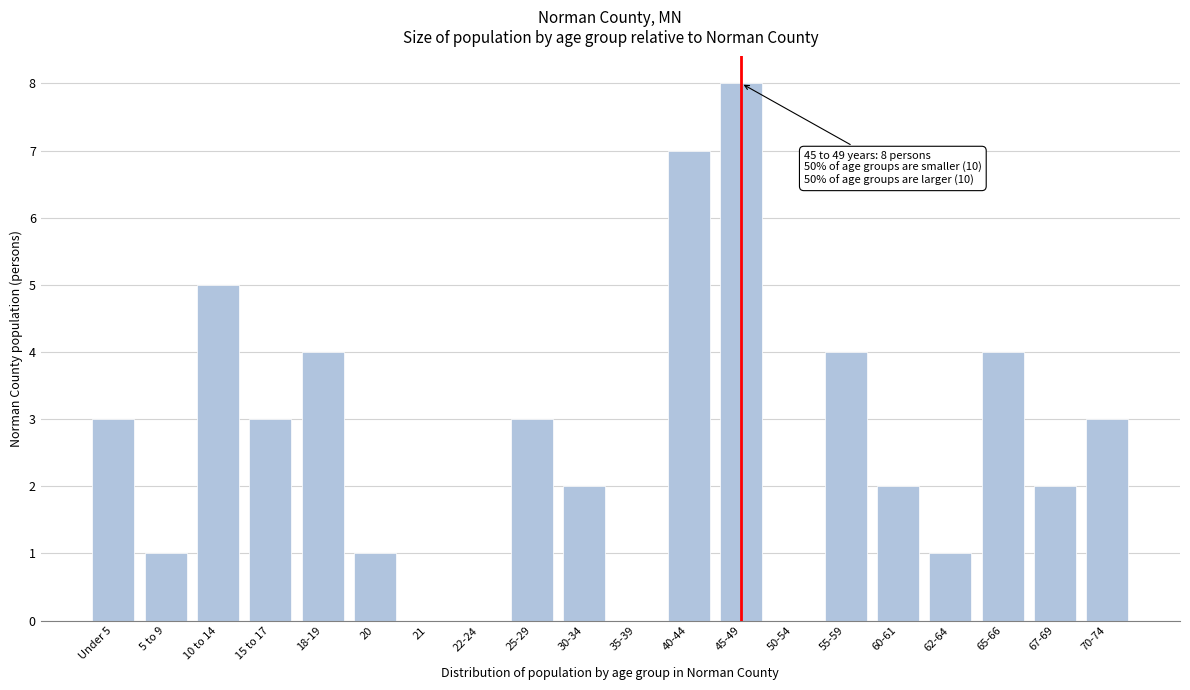

Reading left to right, list all the values displayed in this chart.

Under 5=3	5 to 9=1	10 to 14=5	15 to 17=3	18-19=4	20=1	21=0	22-24=0	25-29=3	30-34=2	35-39=0	40-44=7	45-49=8	50-54=0	55-59=4	60-61=2	62-64=1	65-66=4	67-69=2	70-74=3